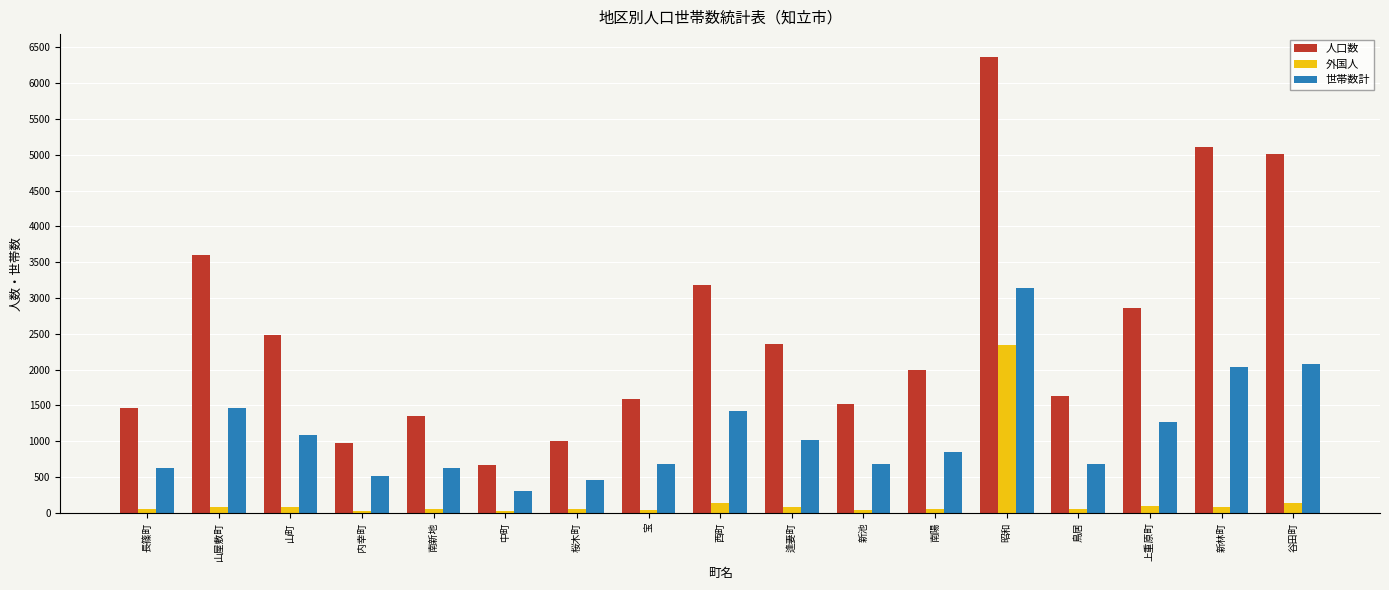

What is the greatest value displayed?

6366